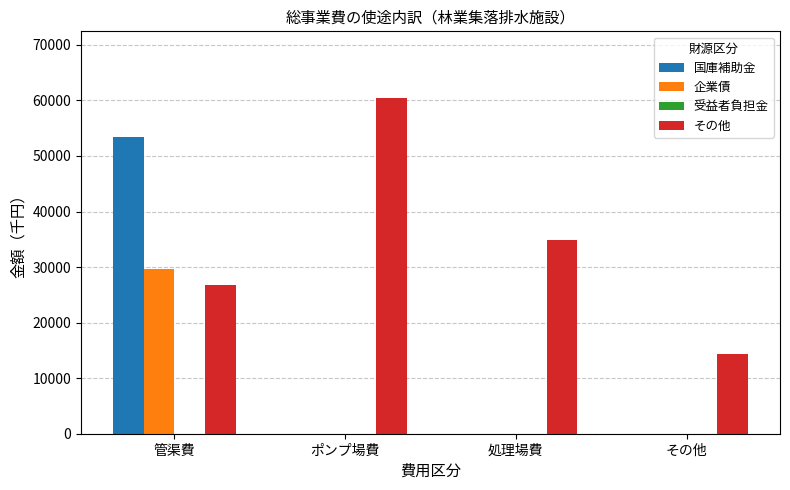

Is it true that 国庫補助金 equals 36990 at 処理場費?

False